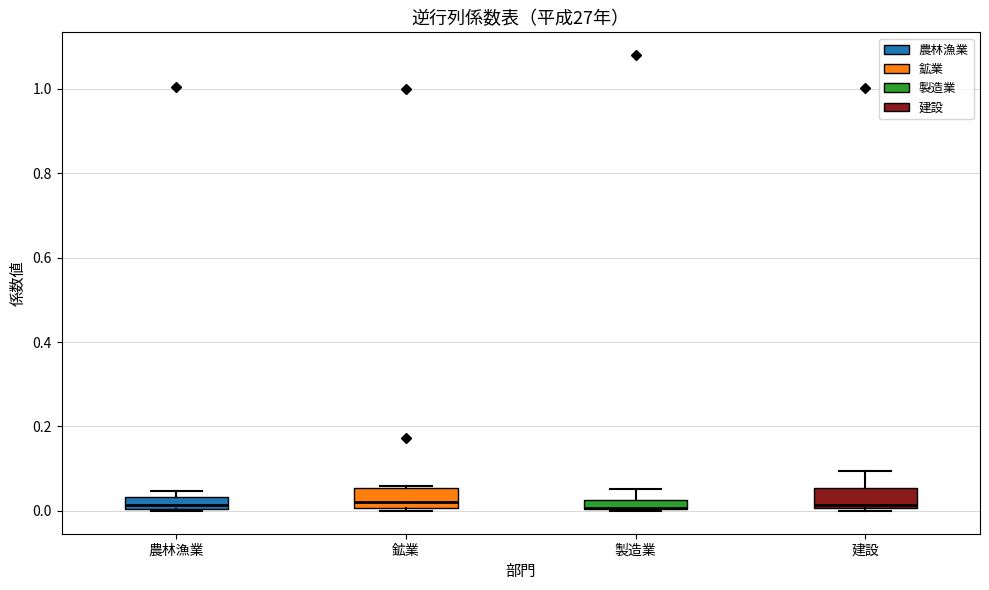

Where is the lower edge of the box for 製造業 on the y-axis? The values are not printed on the chart, so give them approximately, as read against the axis.

0.00